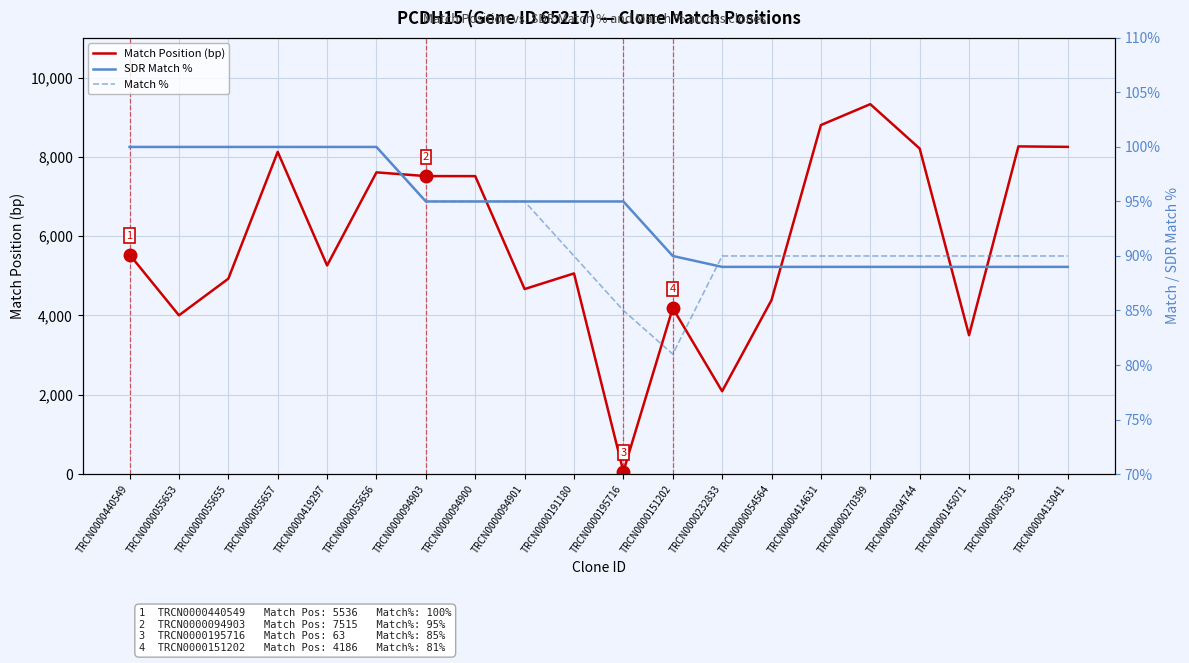

How many data points in Match Position (bp) are less than 5536?

10